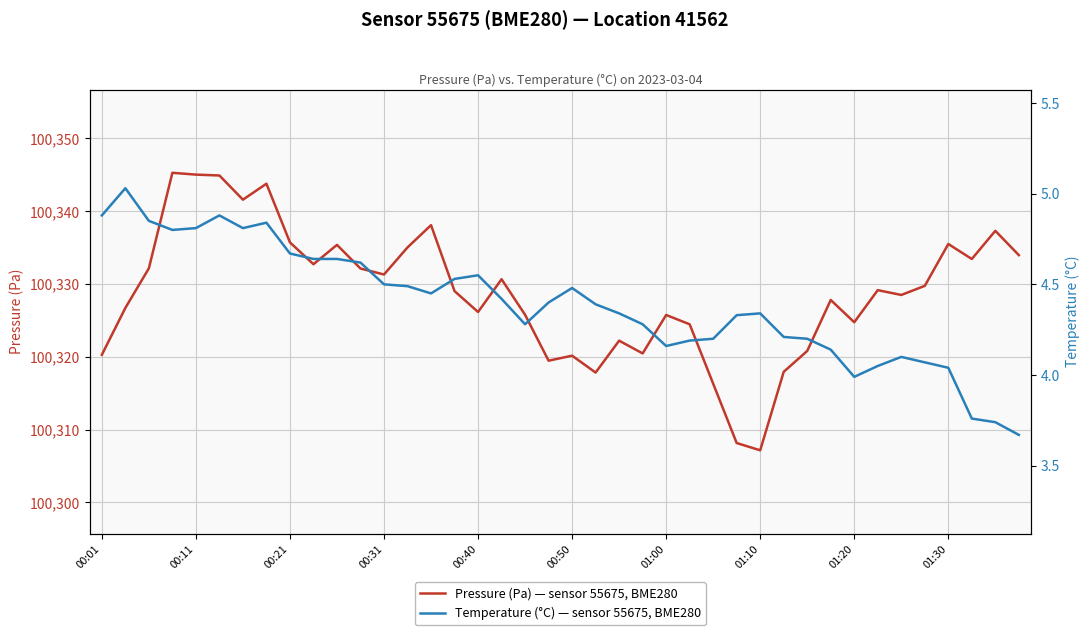

Where is Temperature (°C) — sensor 55675, BME280, loc 41562 nearest to the value 4?

01:20